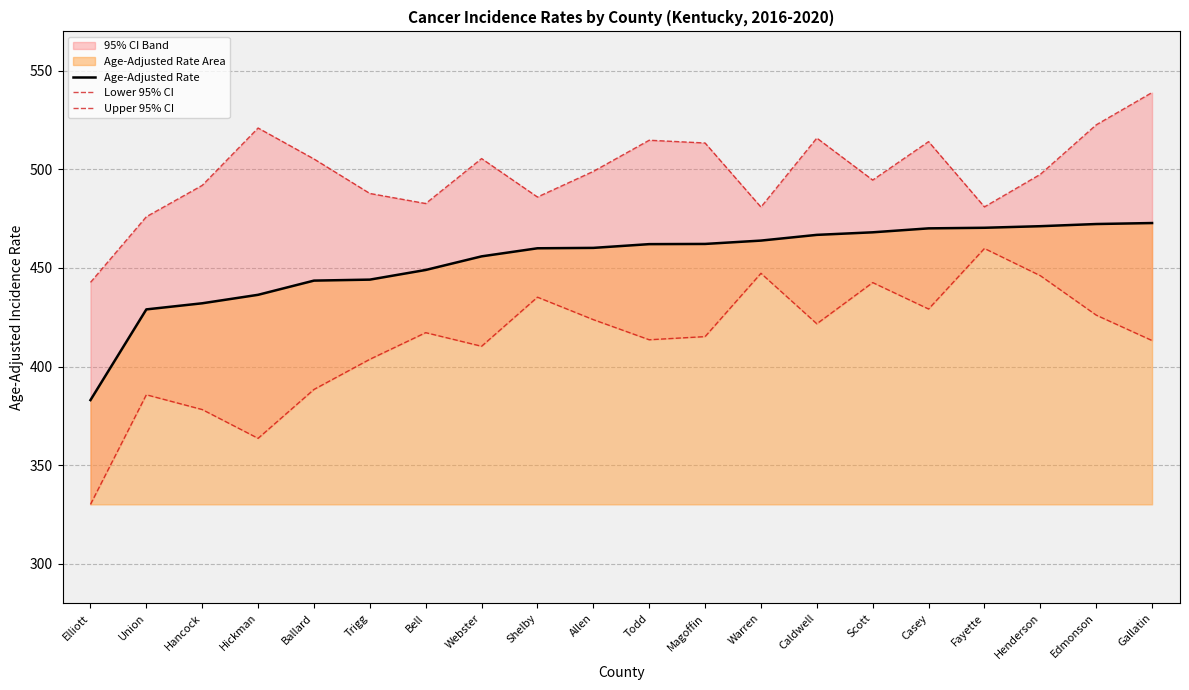

Rank the series at Gallatin from lowest to highest value.

Lower 95% CI, Age-Adjusted Rate, Upper 95% CI